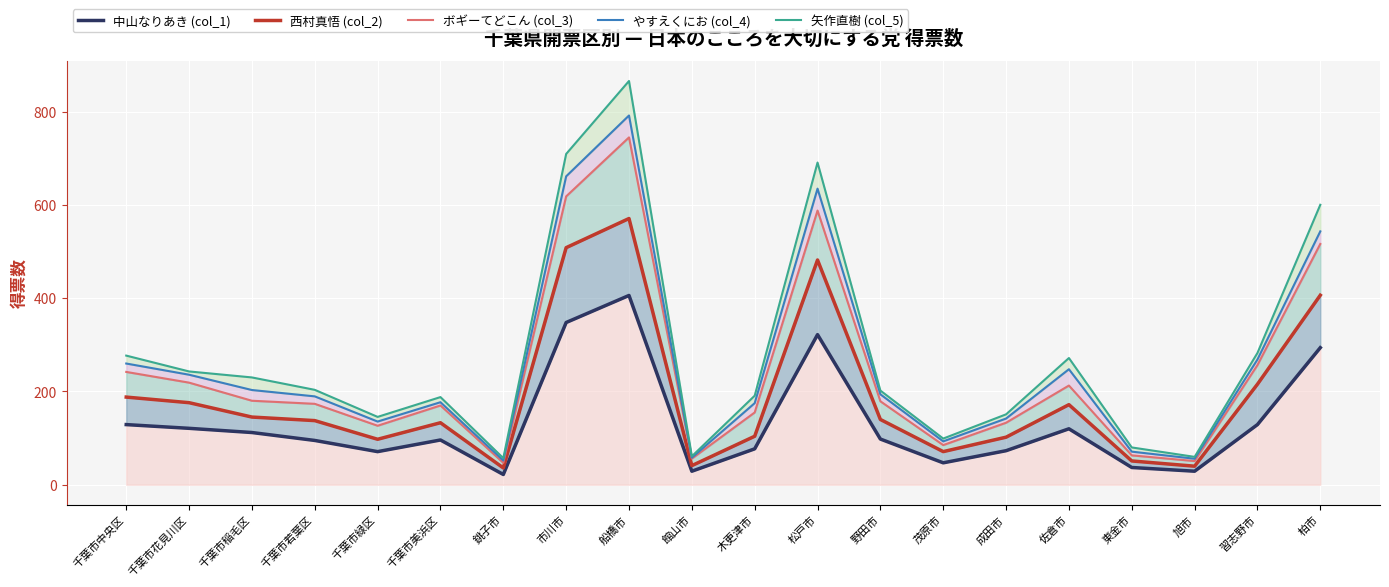

How many data points in 矢作直樹 (col_5) are above 203?

10